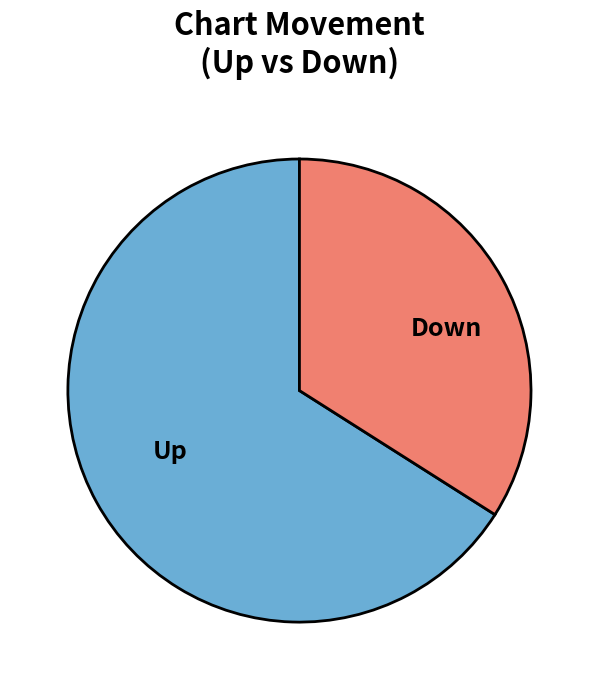

Which category has the smallest portion of the pie?

Down